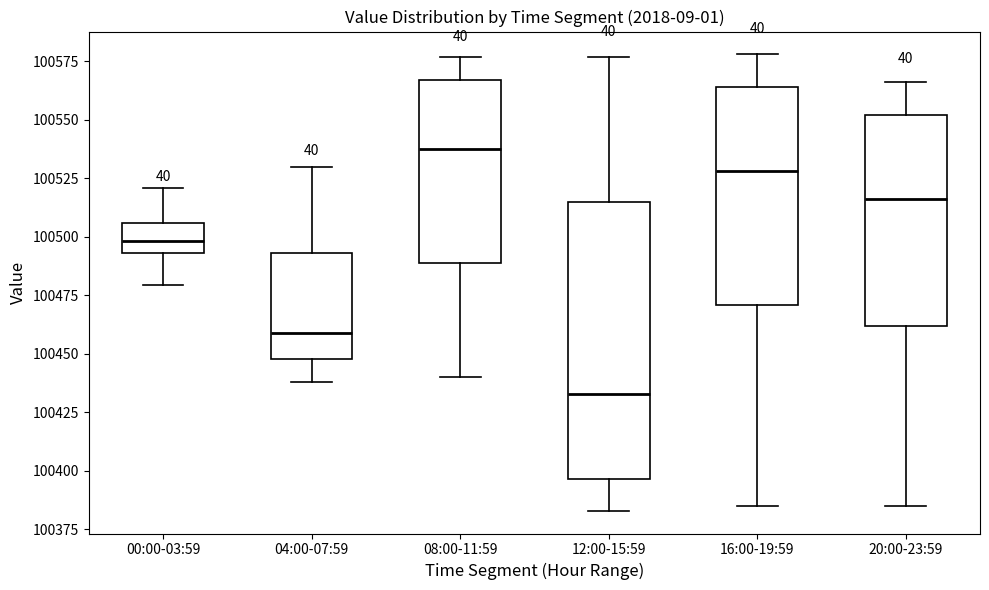

Where does the lower whisker of the box for 20:00-23:59 end on the y-axis? The values are not printed on the chart, so give them approximately, as read against the axis.

100385